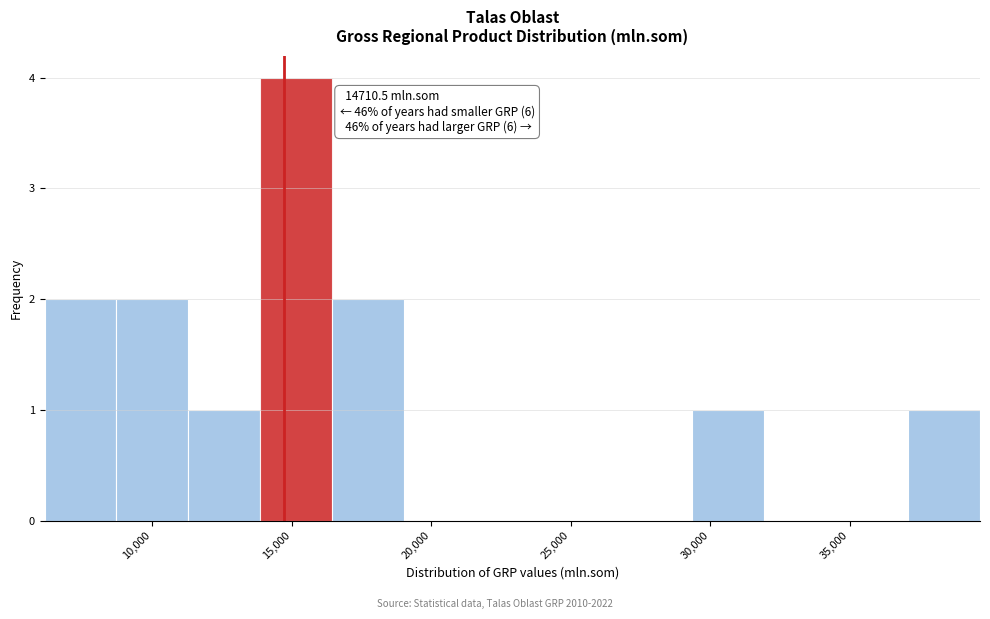

Over which range of the x-axis is the bar tallest?

14000 to 16500